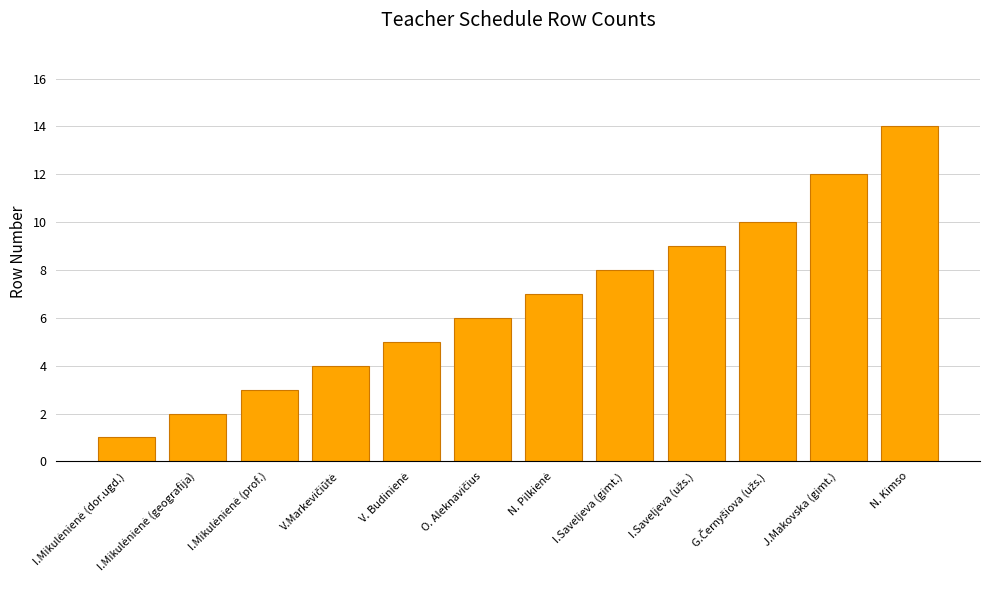

What is the greatest value displayed?

14